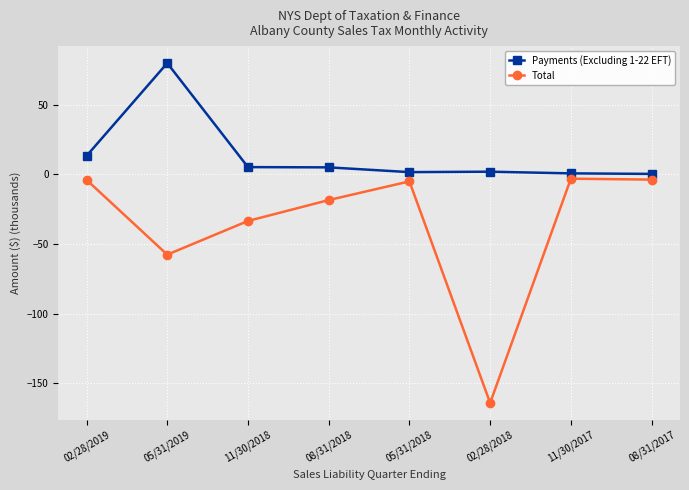

How many values in the Payments (Excluding 1-22 EFT) series exceed 5?

4